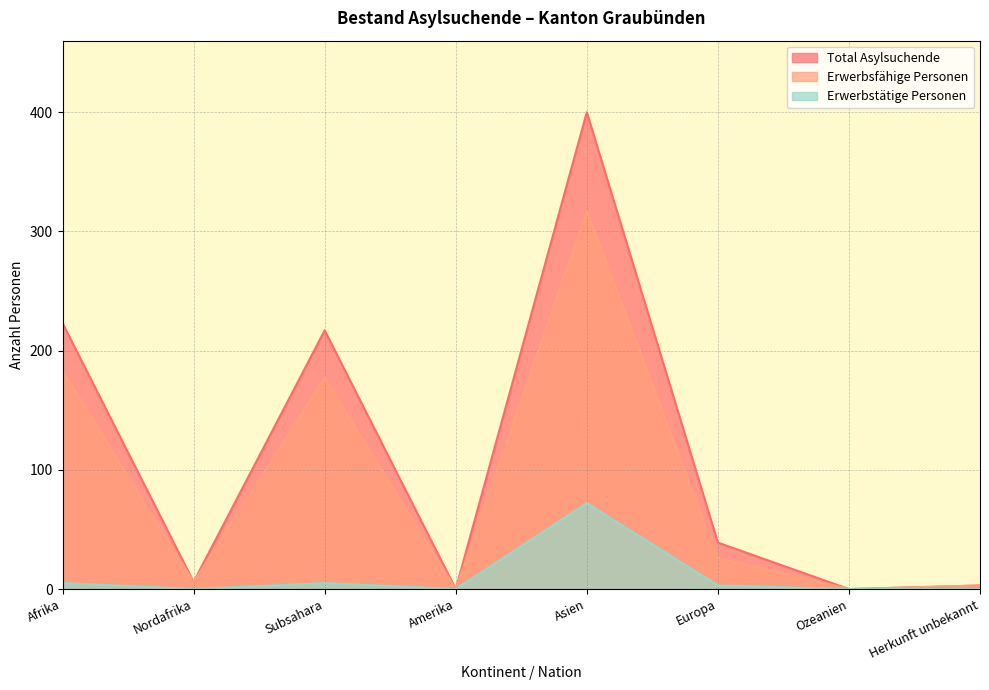

True or false: Erwerbsfähige Personen has more than 2 points higher than both neighbors.

False